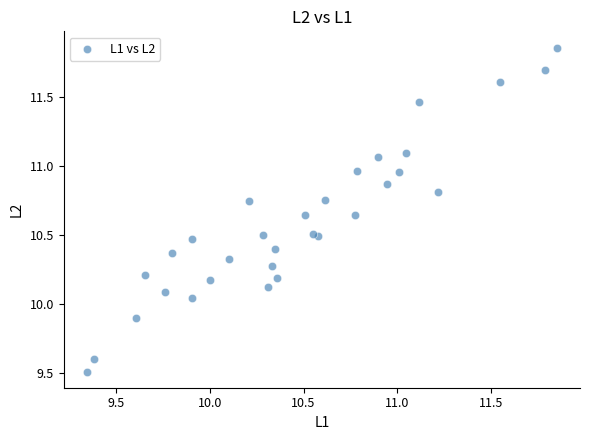

What is the range of Y values (max minus min)?

2.3